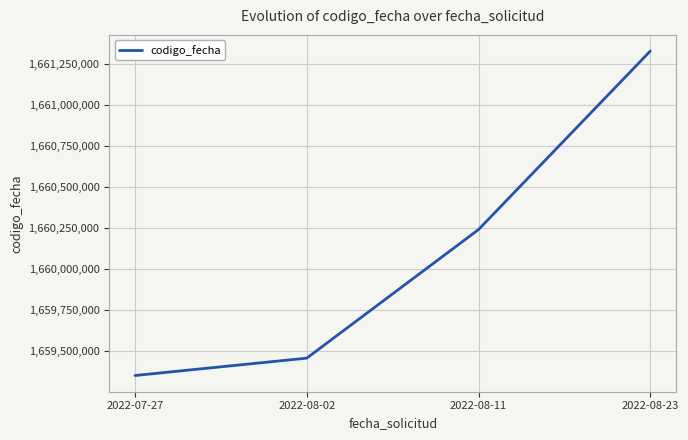

Which category has the lowest value across all series?

2022-07-27